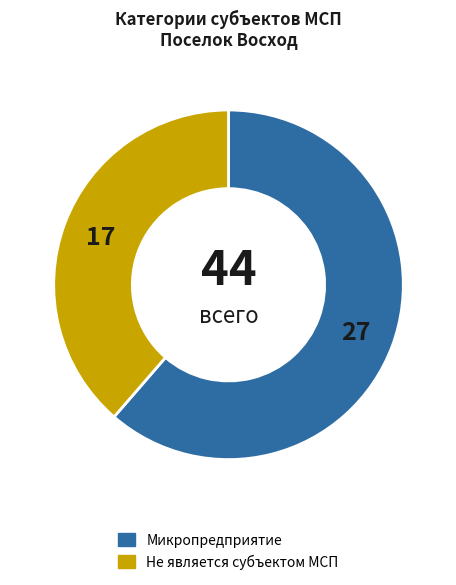

How many slices are in this pie chart?

2